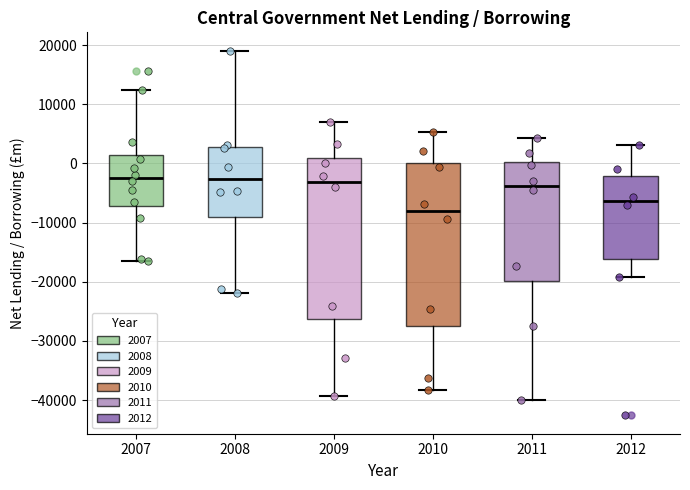

Where does the lower whisker of the box at x = 2008 end on the y-axis? The values are not printed on the chart, so give them approximately, as read against the axis.

-22000